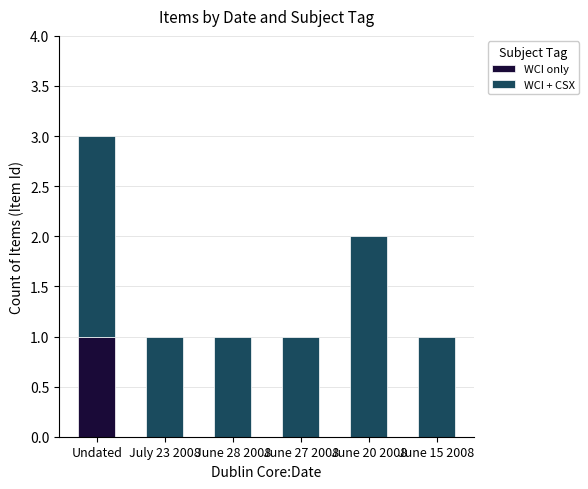

What are all the series names shown in the legend?

WCI only, WCI + CSX